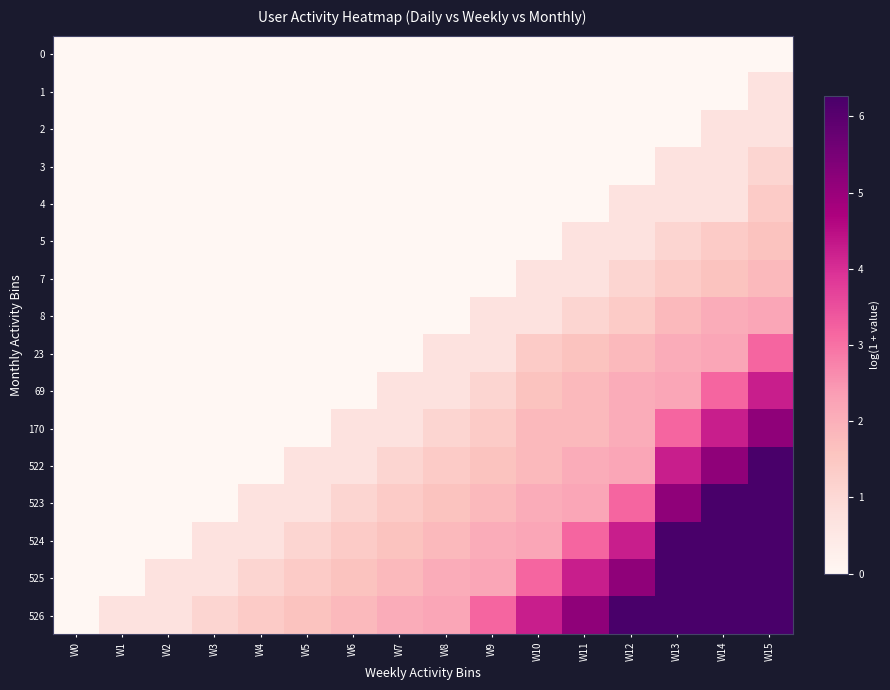

Between W6 and W4, which is larger?

W6